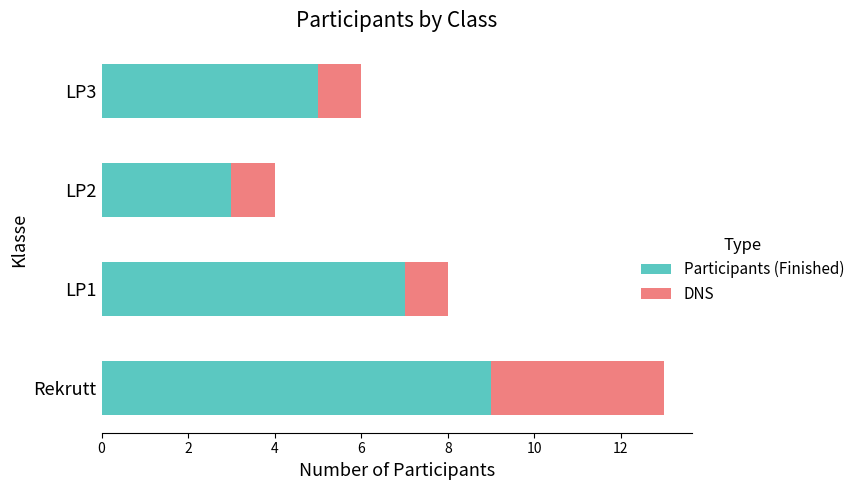

How many distinct data groups are displayed?

2